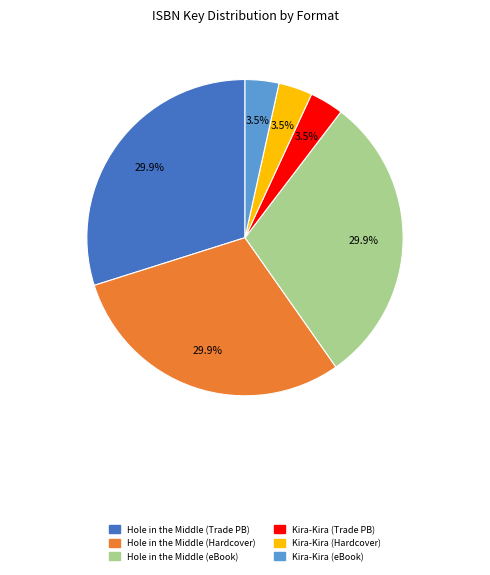

Is there a majority slice in this chart?

No